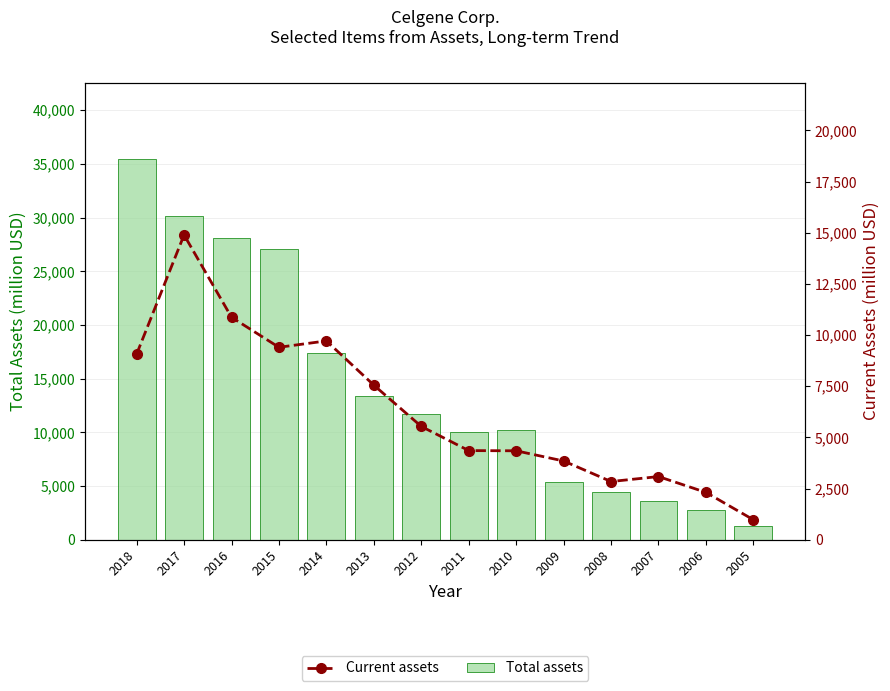

What is the lowest value of the Total assets series?

1247